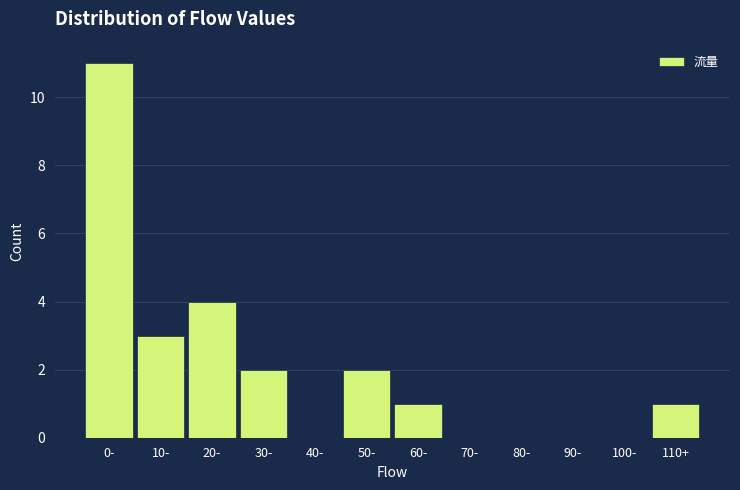

Reading left to right, list all the values displayed in this chart.

0-=11	10-=3	20-=4	30-=2	40-=0	50-=2	60-=1	70-=0	80-=0	90-=0	100-=0	110+=1